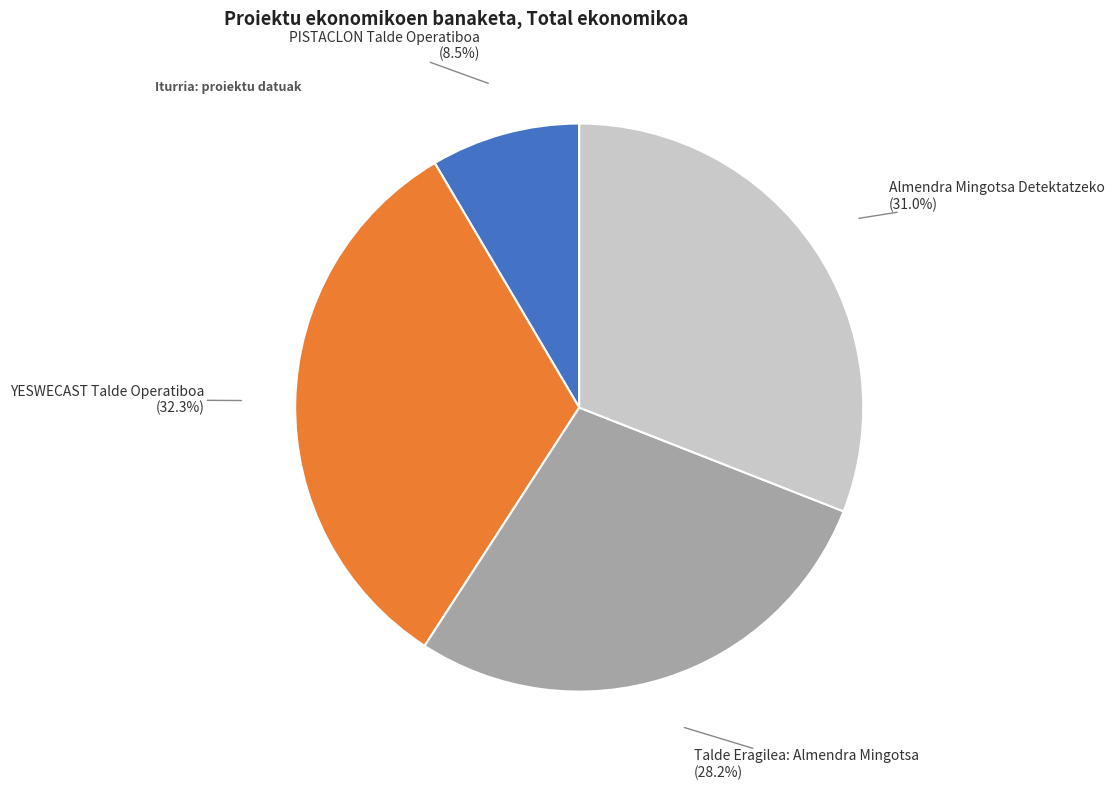

Is there any slice that represents more than half of the pie?

No